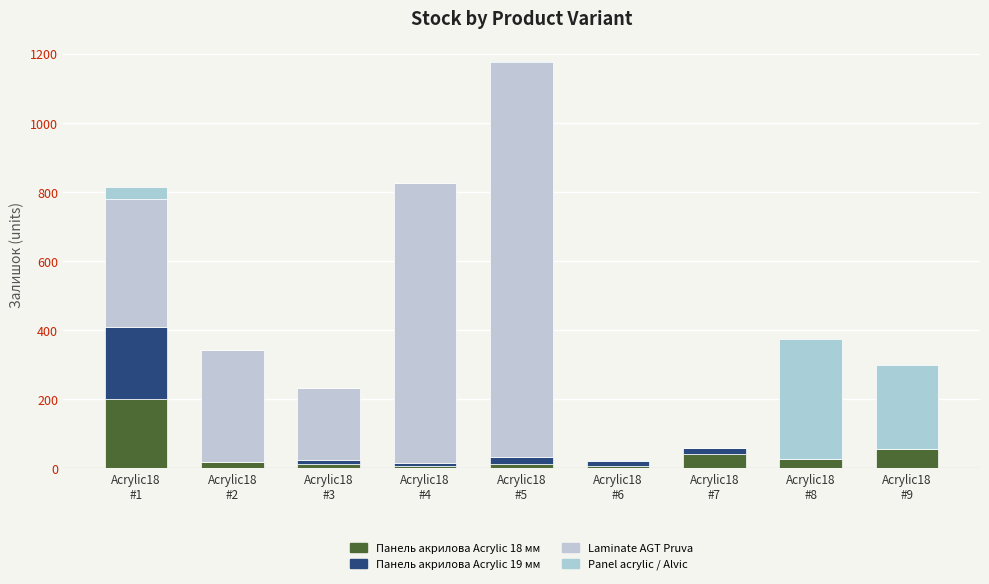

Which has a higher value, Acrylic18
#6 or Acrylic18
#8?

Acrylic18
#8